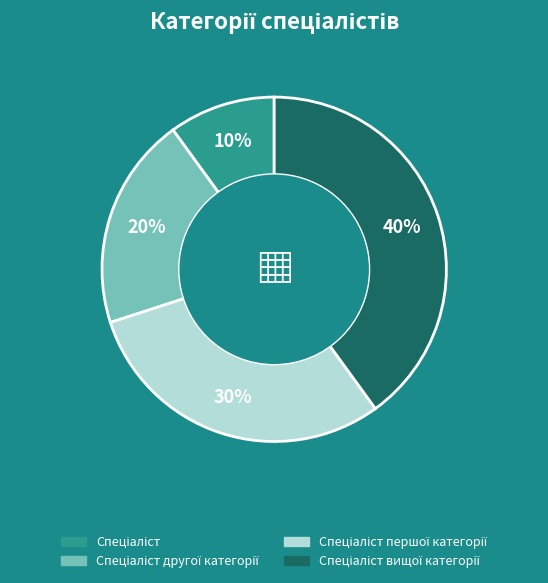

How many segments does this pie chart have?

4